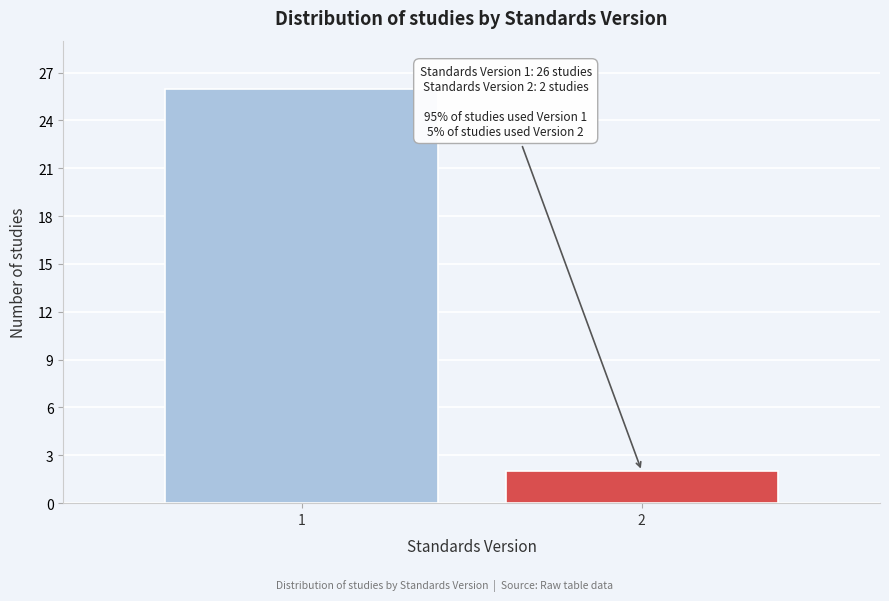

Reading left to right, list all the values displayed in this chart.

1=26	2=2